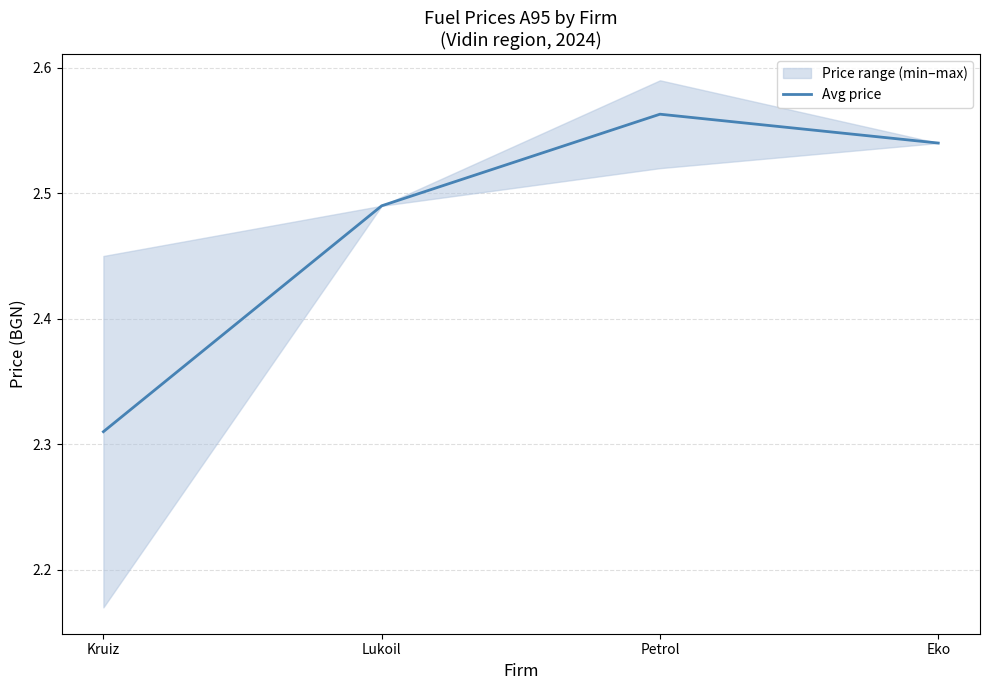

At which category does the chart reach its minimum across all series?

Kruiz